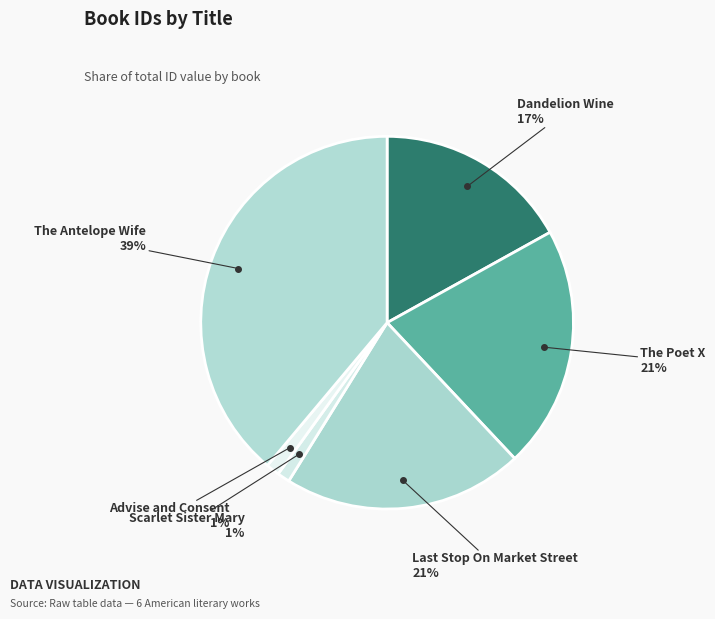

Is there any slice that represents more than half of the pie?

No